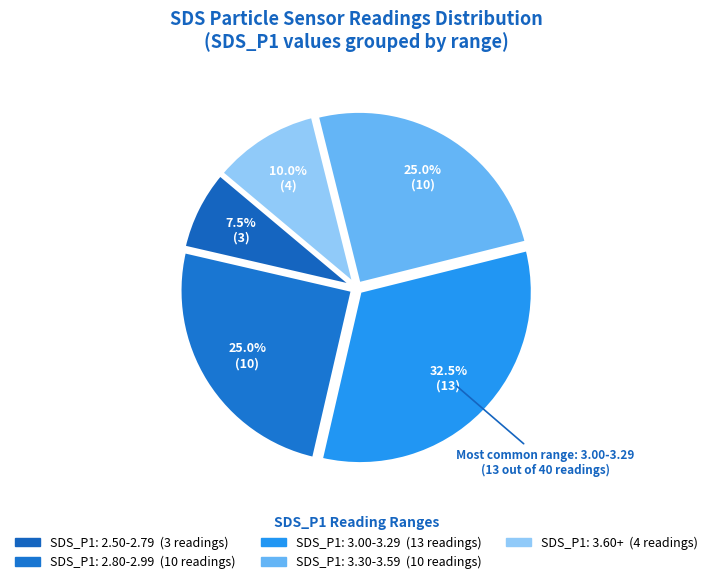

Is there a majority slice in this chart?

No